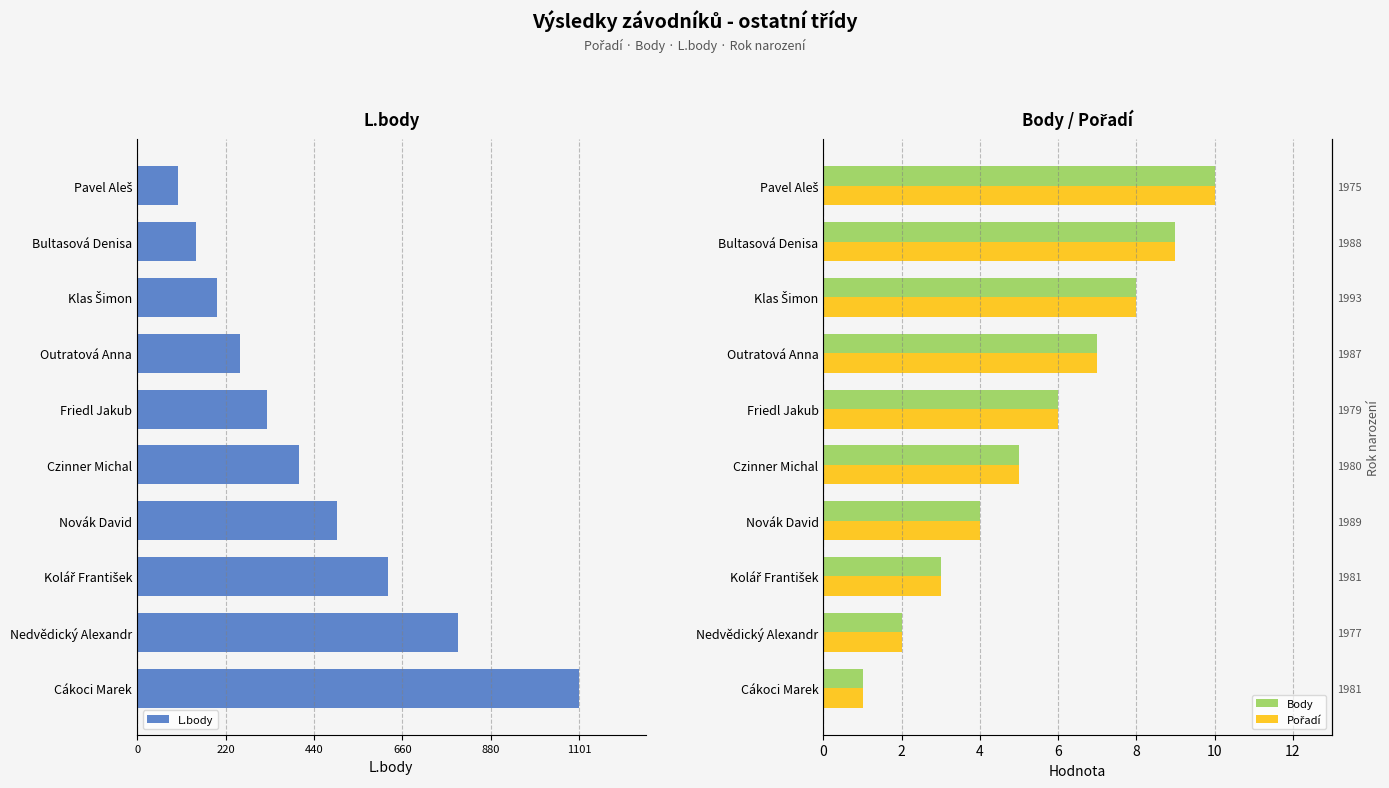

Is the value of L.body at Kolář František greater than the value of Body at Klas Šimon?

No